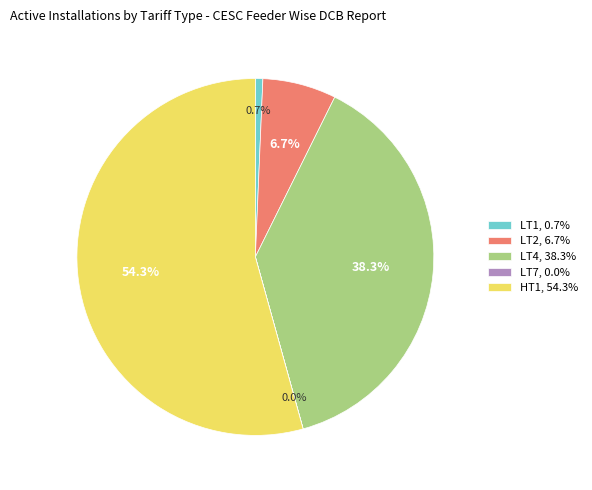

Approximately how many times larger is the value at LT1 compared to LT2?

0.1